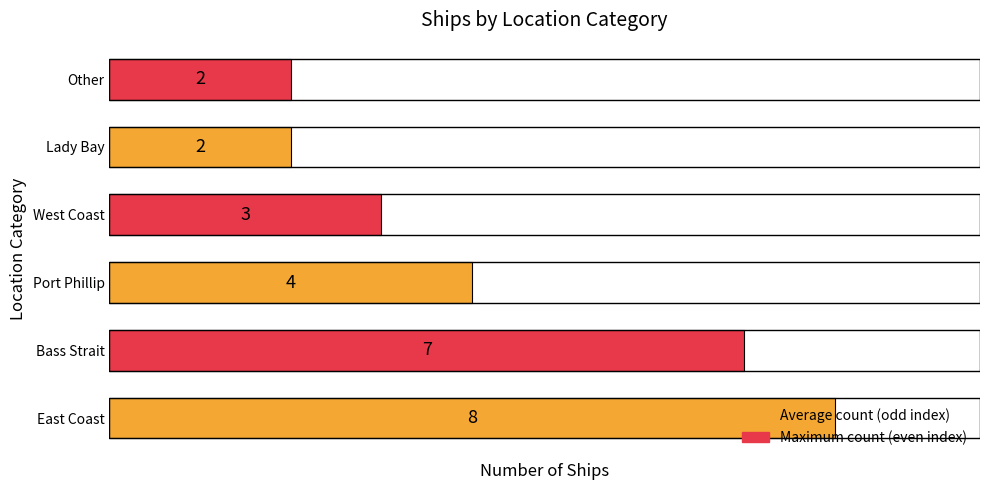

Read the value at Bass Strait.

7